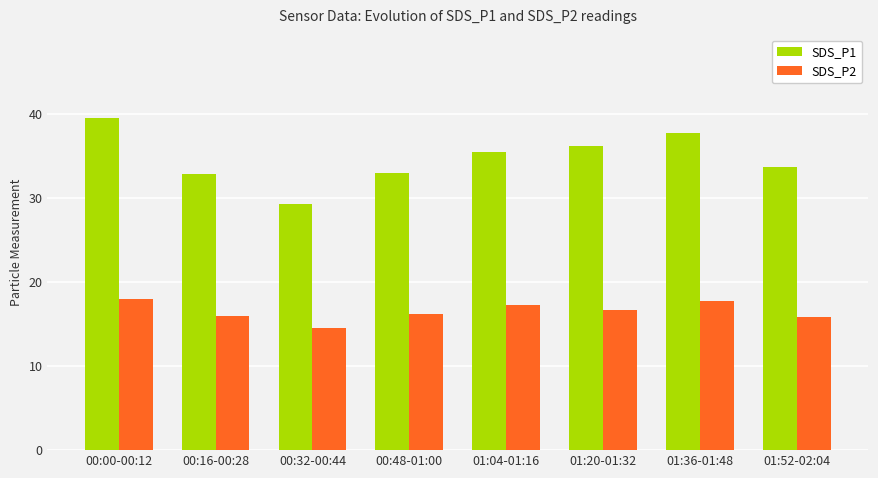

Which label corresponds to the smallest value in the chart?

00:32-00:44